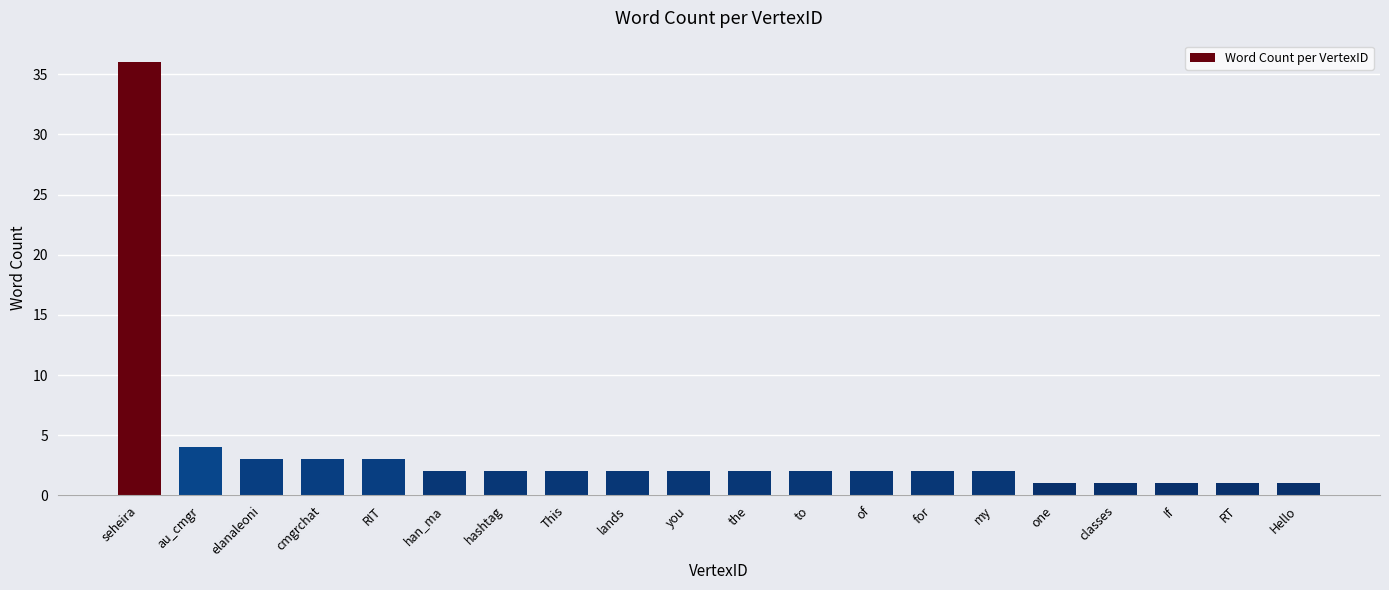

What is the smallest value displayed?

1